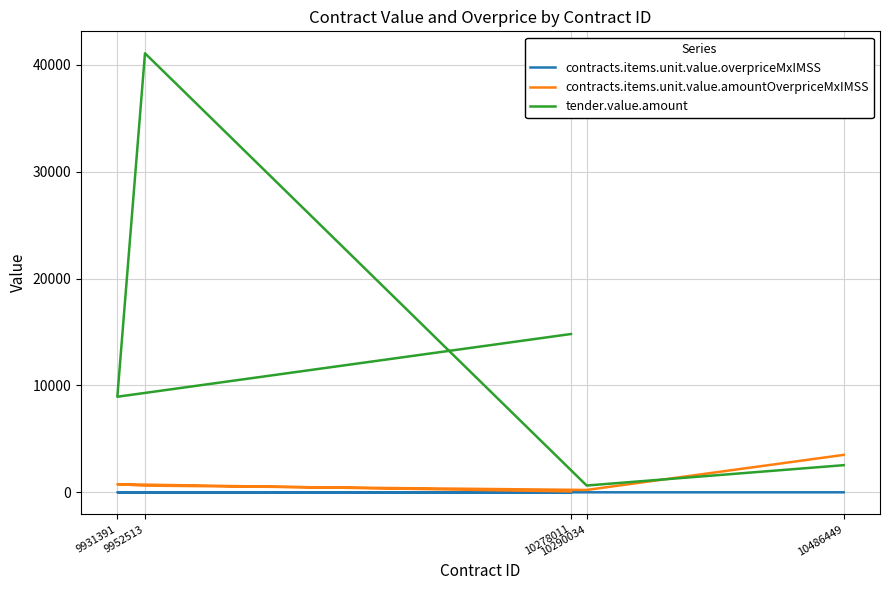

Is this an area chart (filled region under the line)?

No